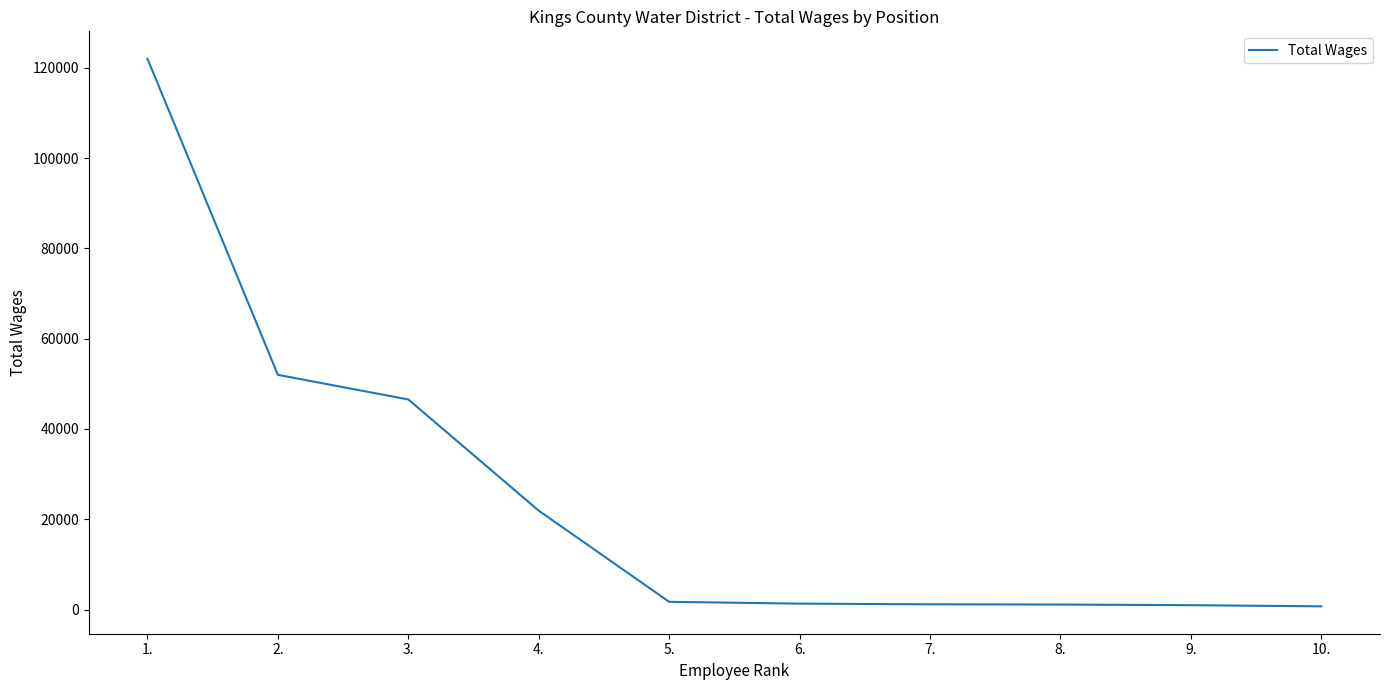

What is the sum of all values?

249293